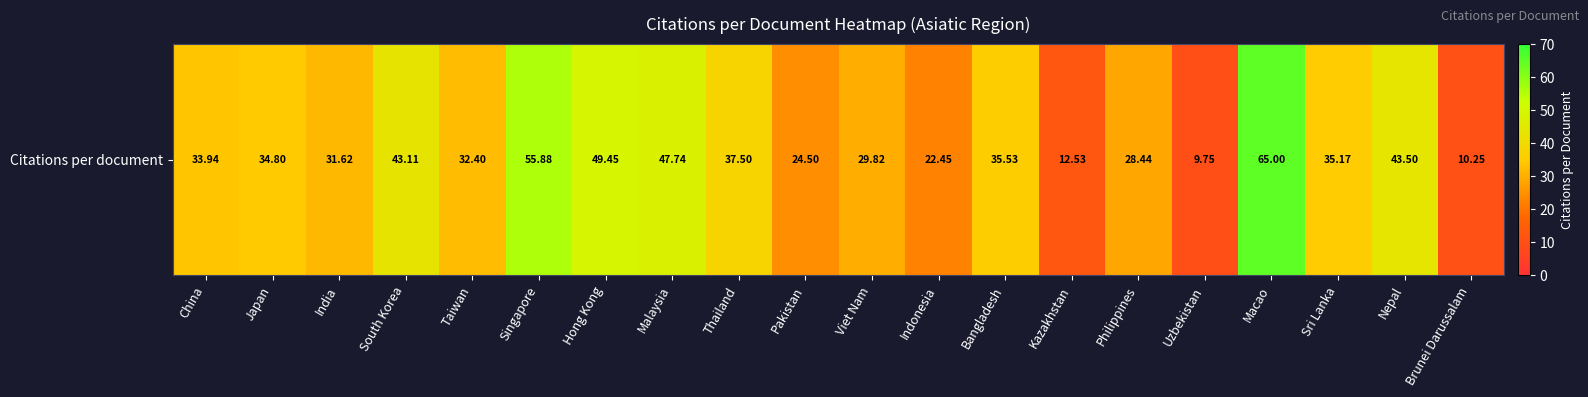

Rank the categories by value from lowest to highest.

Uzbekistan, Brunei Darussalam, Kazakhstan, Indonesia, Pakistan, Philippines, Viet Nam, India, Taiwan, China, Japan, Sri Lanka, Bangladesh, Thailand, South Korea, Nepal, Malaysia, Hong Kong, Singapore, Macao